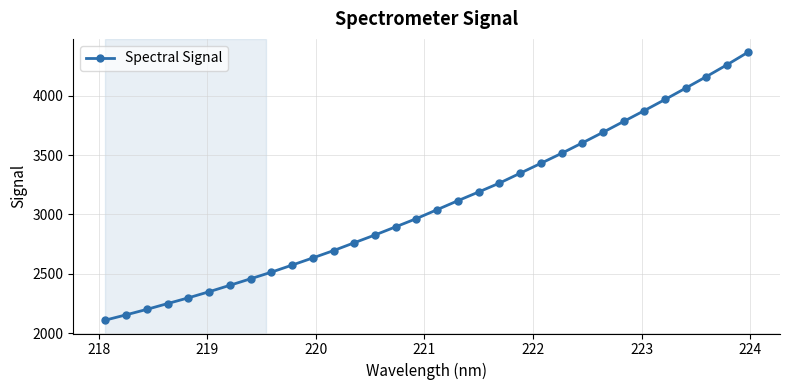

How many data points are less than 3040?

16